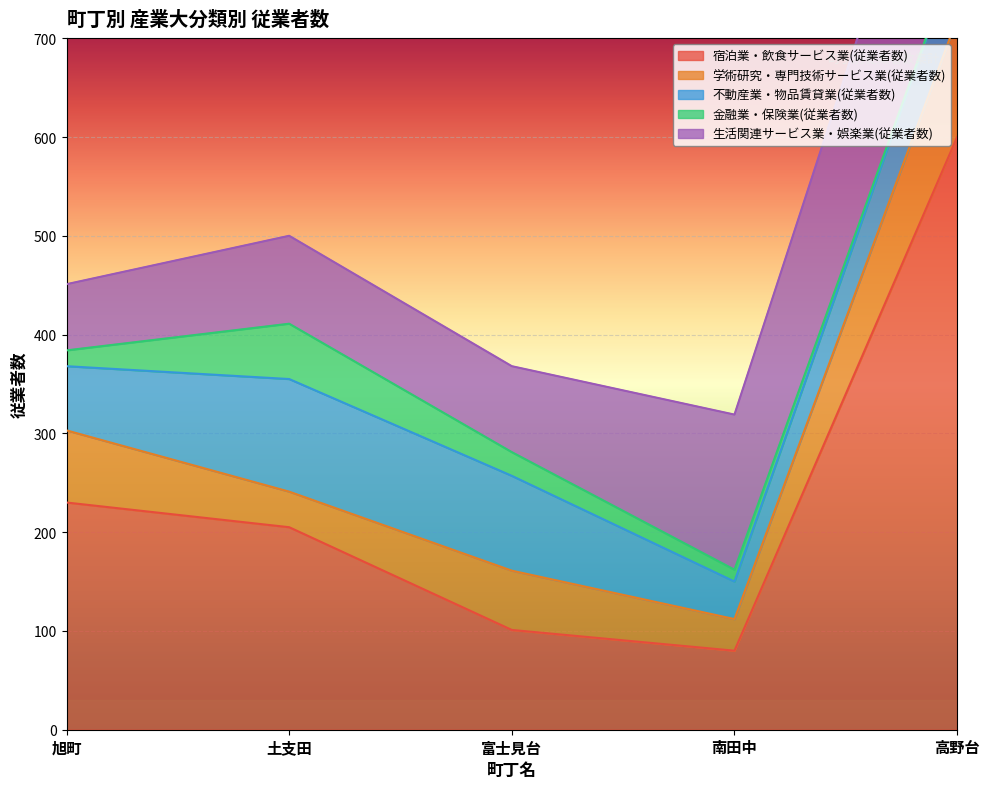

What is the label of the 4th point from the left?

南田中